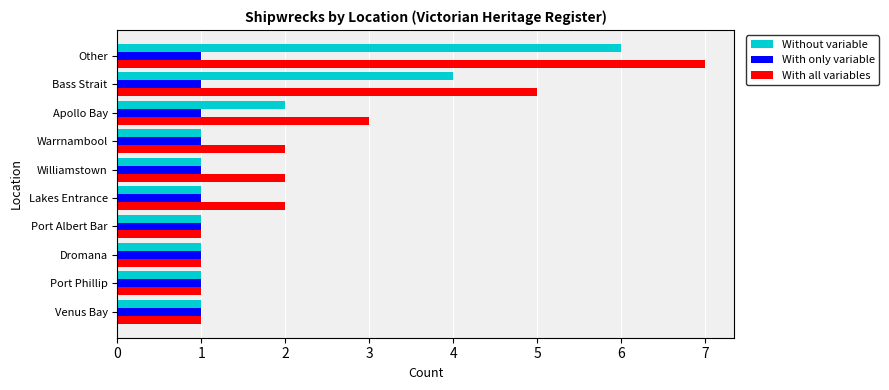

What is the smallest value displayed?

1